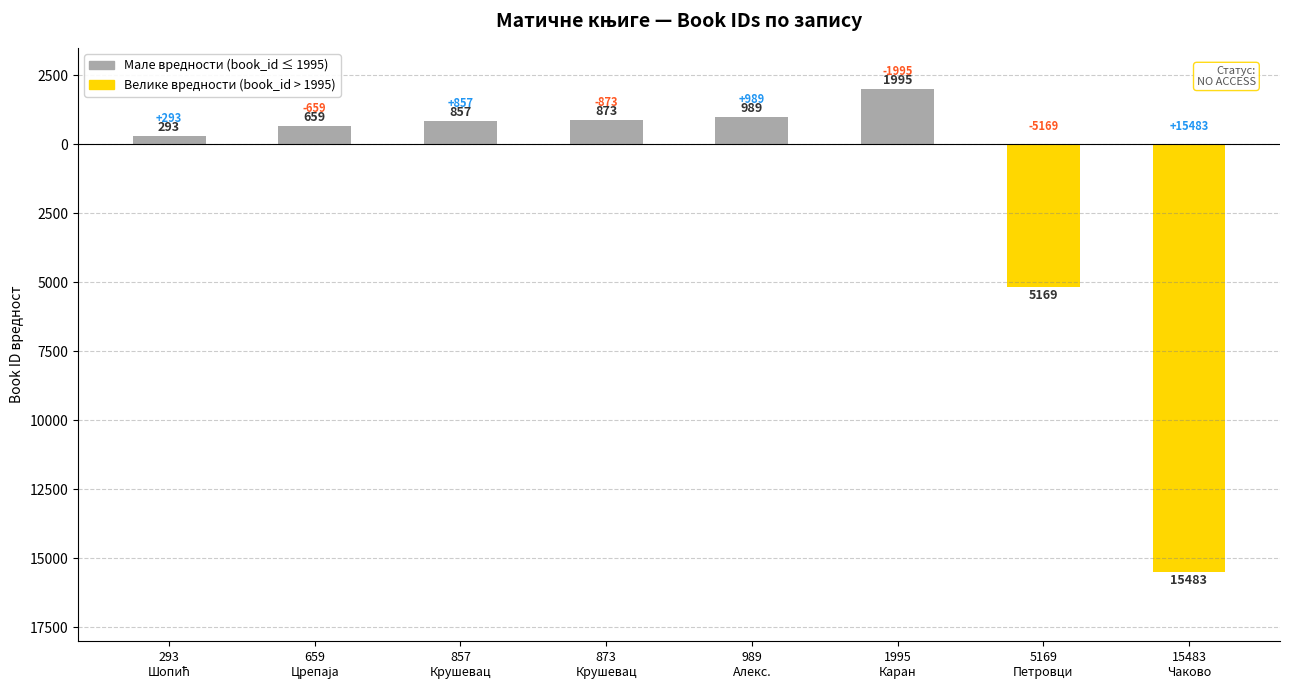

Rank the series by their maximum value, from lowest to highest.

Велике вредности (book_id > 1995), Мале вредности (book_id ≤ 1995)